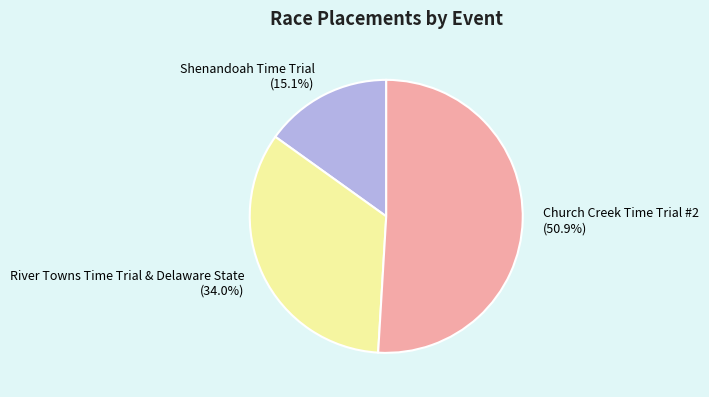

Combined, what portion of the pie is River Towns Time Trial & Delaware State and Church Creek Time Trial #2?

84.9%